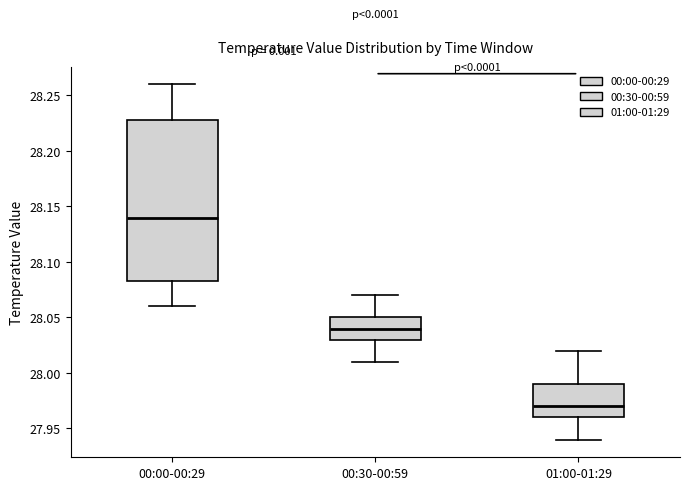

Comparing the boxes themselves (not the whiskers), which one is the tallest?

00:00-00:29